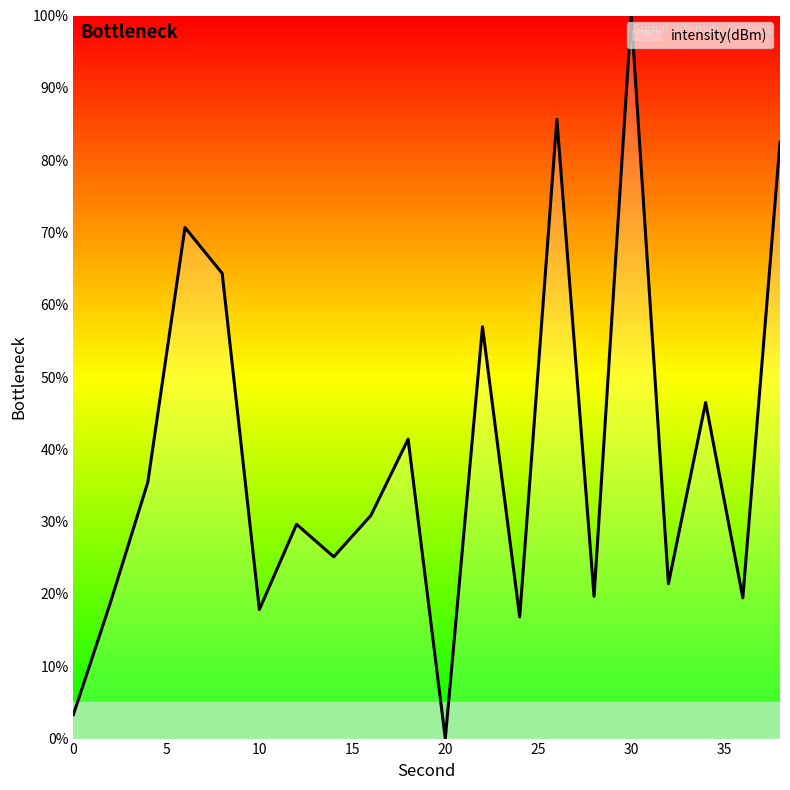

What is the greatest value displayed?

100.0